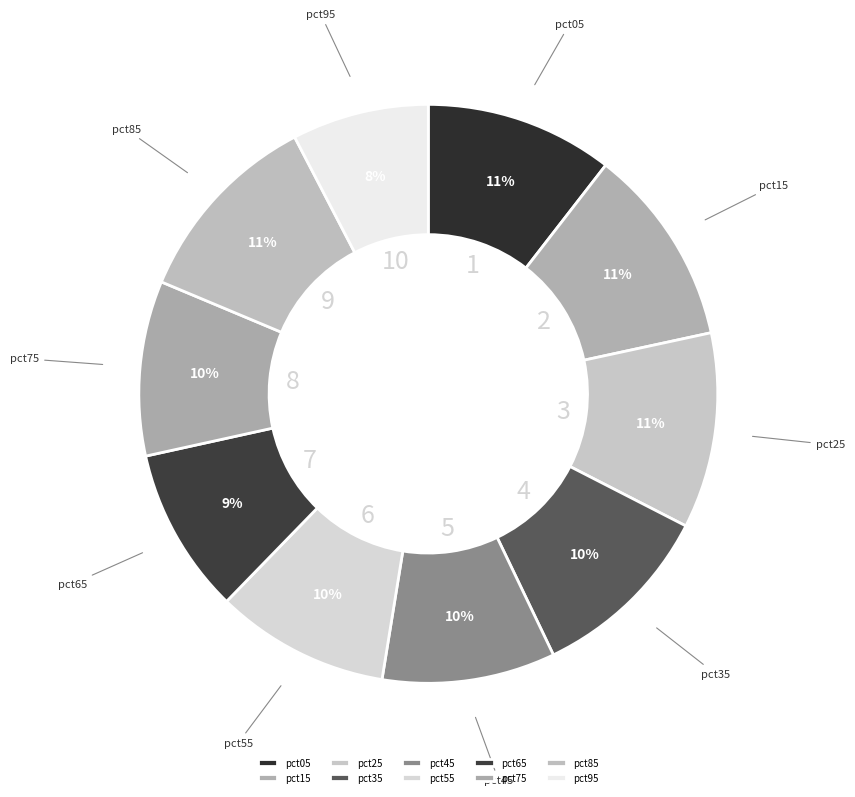

To the nearest percent, what percentage of the pie is pct45?

10%